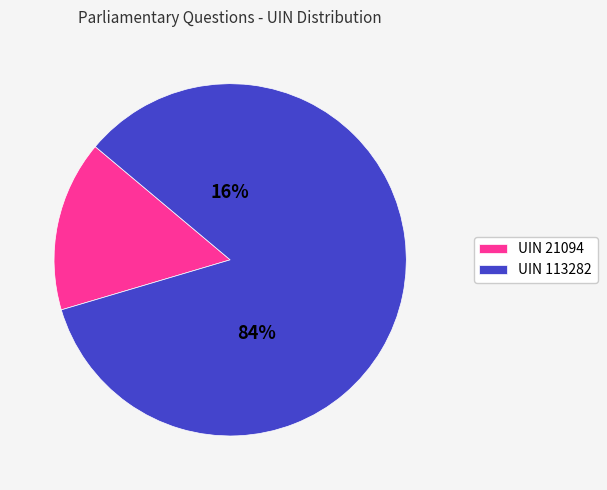

Count the number of slices in the pie.

2